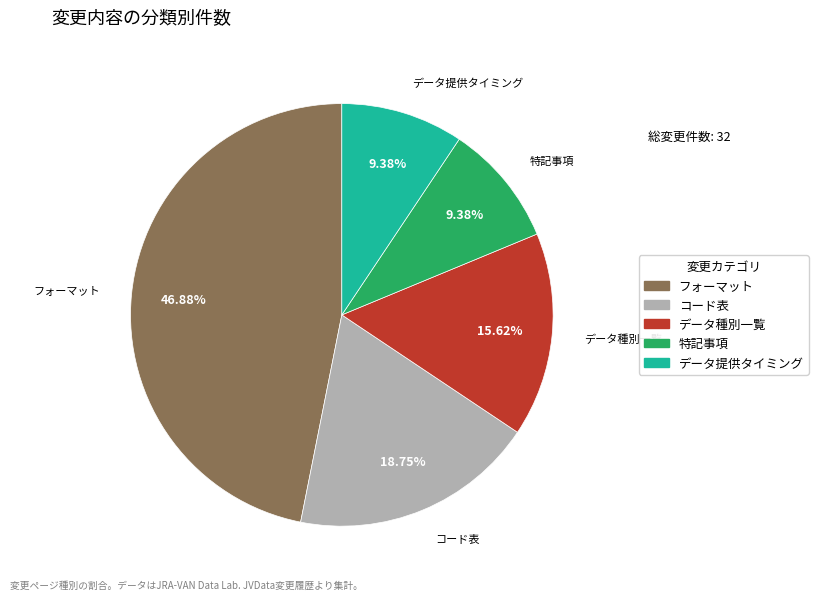

What percentage do コード表 and データ種別一覧 together represent?

34.4%